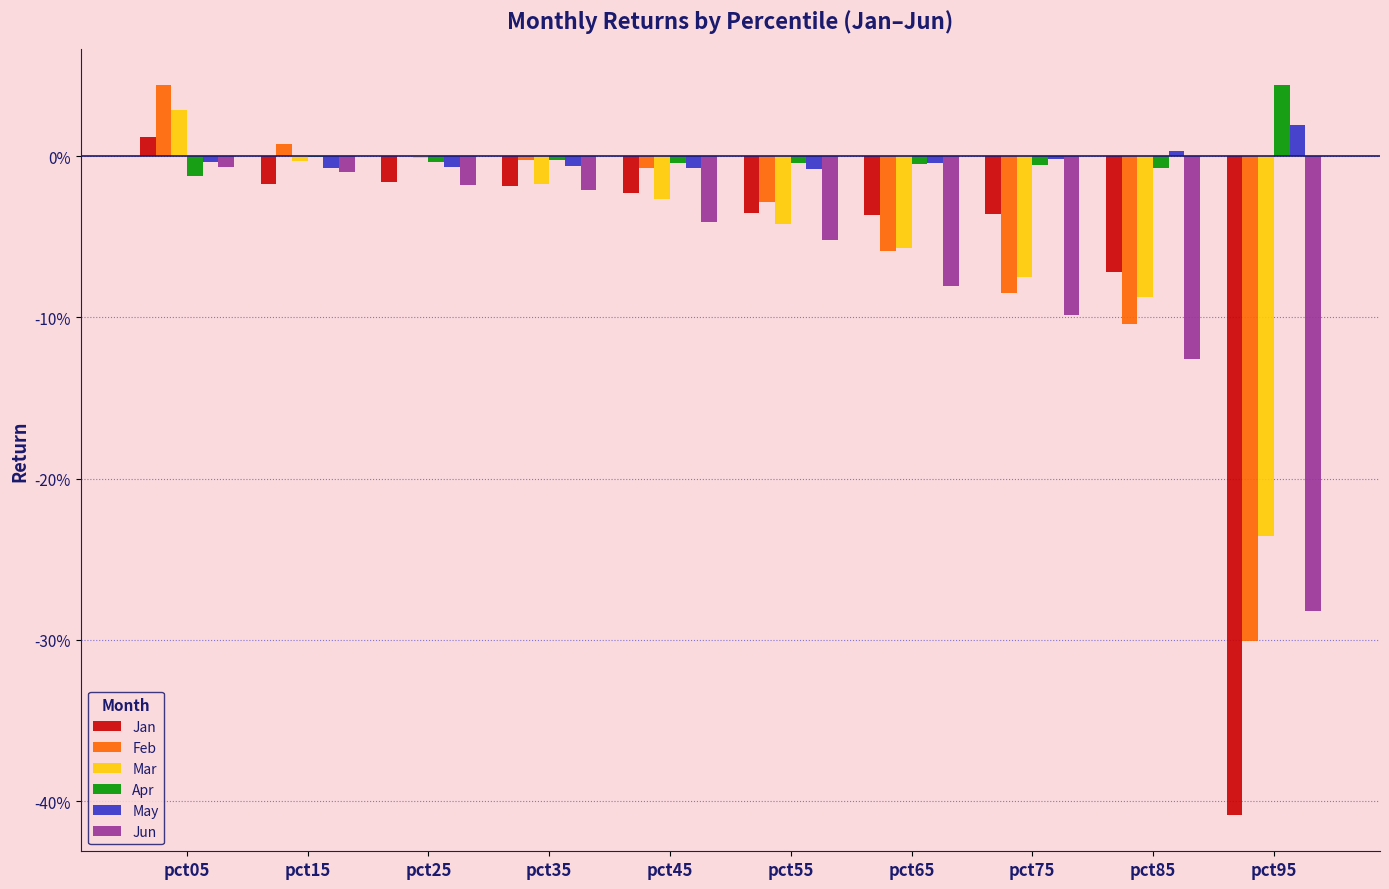

Which series changed the most between pct55 and pct85?

Feb